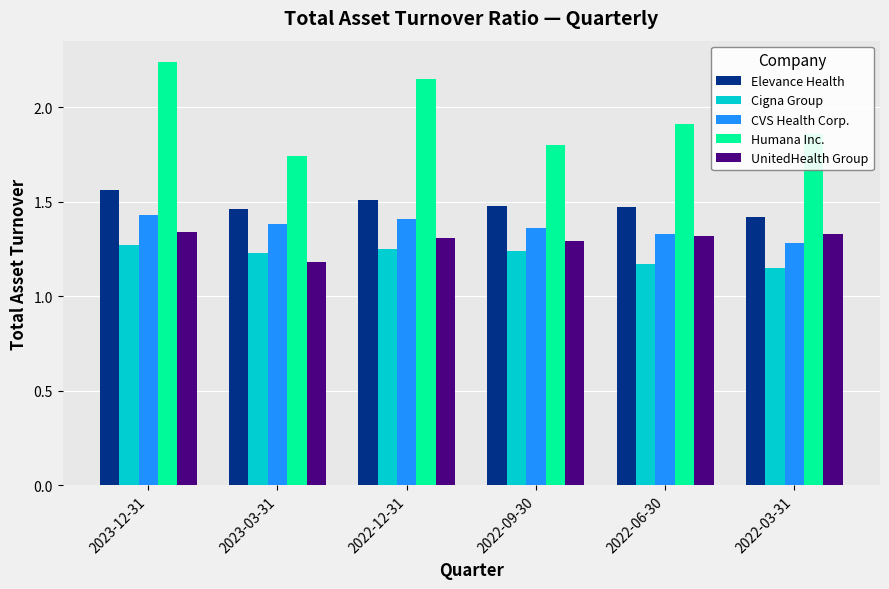

Which label corresponds to the largest value in the chart?

2023-12-31